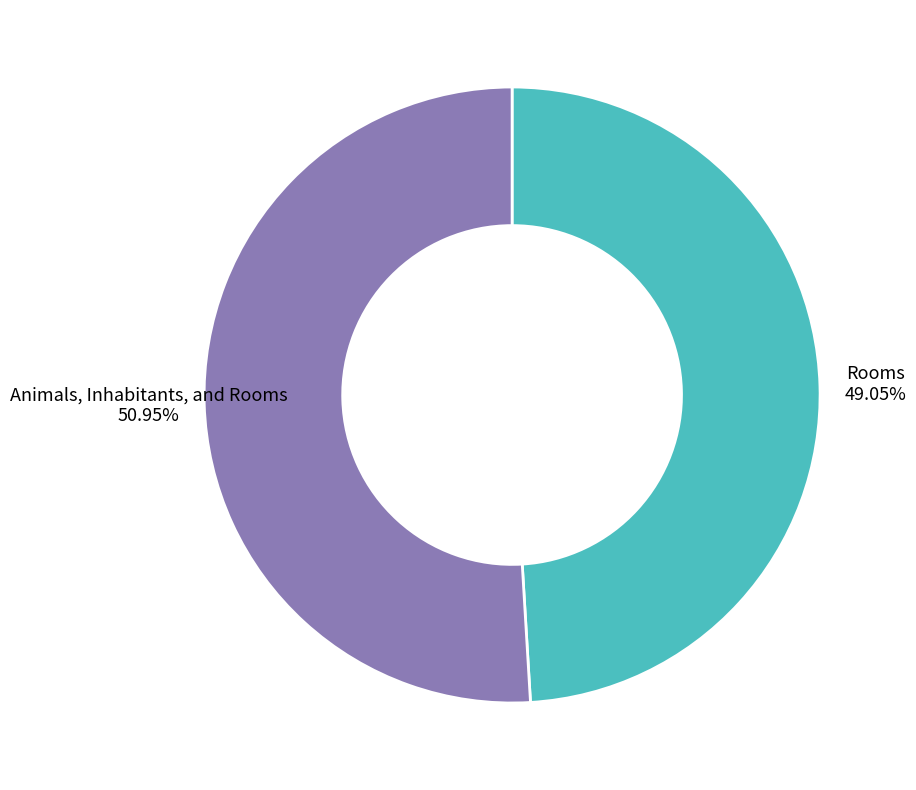

To the nearest percent, what is the combined percentage of Animals, Inhabitants, and Rooms and Rooms?

100%